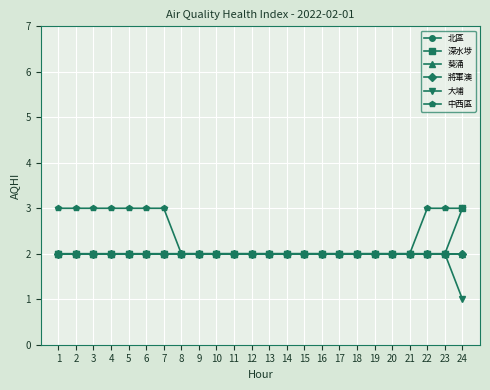

Does the chart have visible grid lines?

Yes